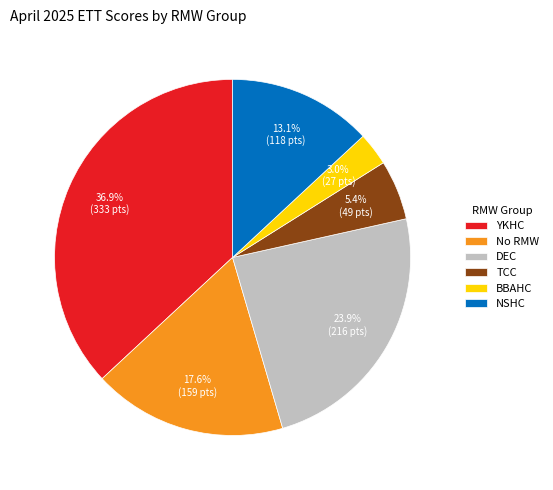

Which slice is the largest?

YKHC